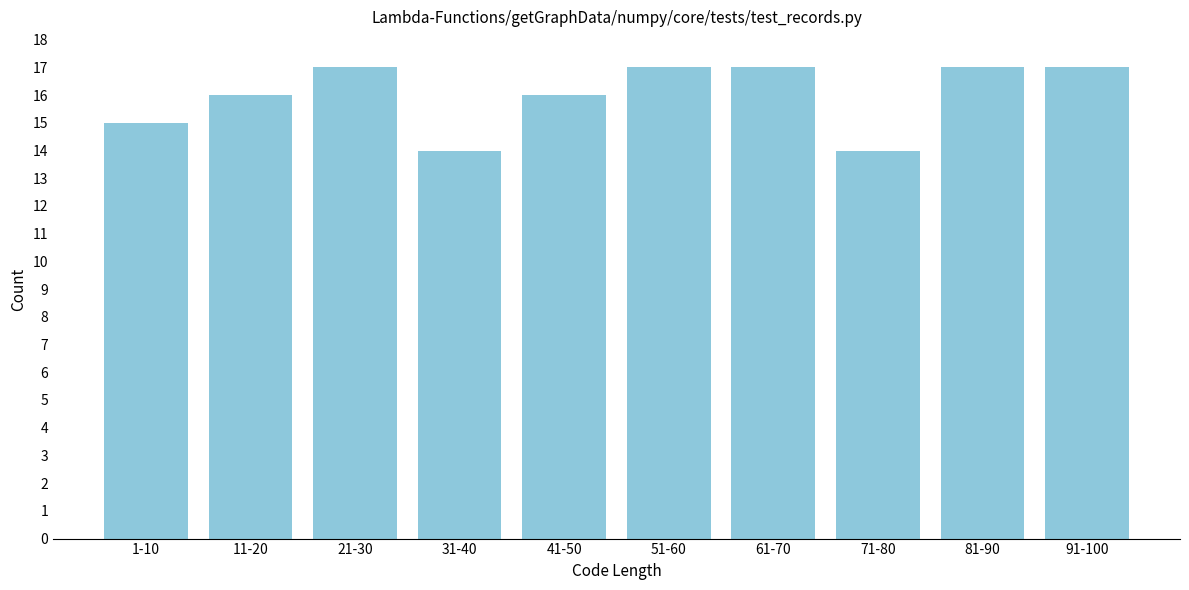

Reading right to left, extract all data points from this chart.

17	17	14	17	17	16	14	17	16	15